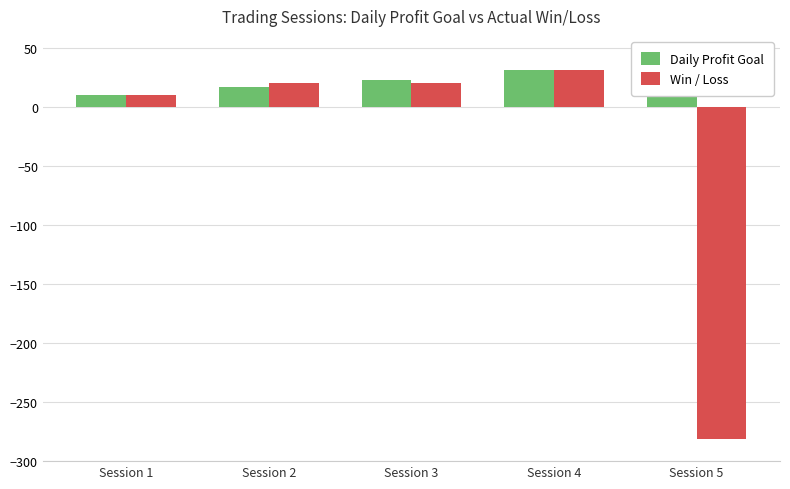

At which label does Win / Loss reach its minimum?

Session 5